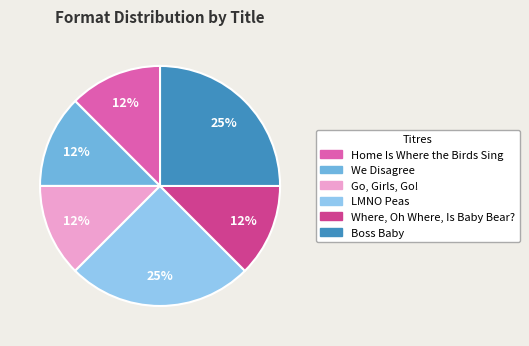

Do LMNO Peas and Where, Oh Where, Is Baby Bear? together represent more than half of the pie?

No